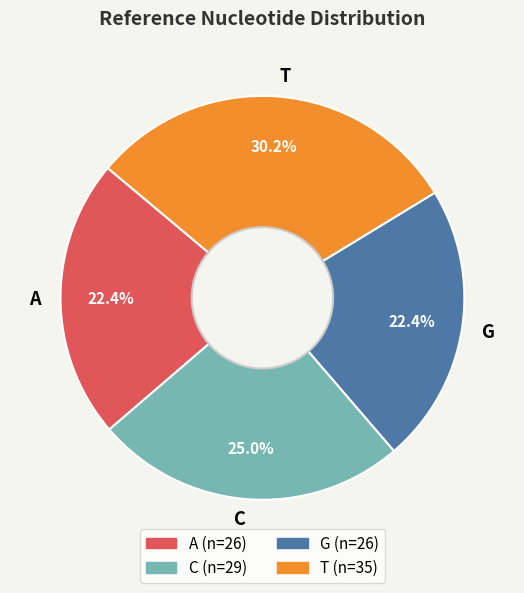

Does G account for over 50% of the chart?

No